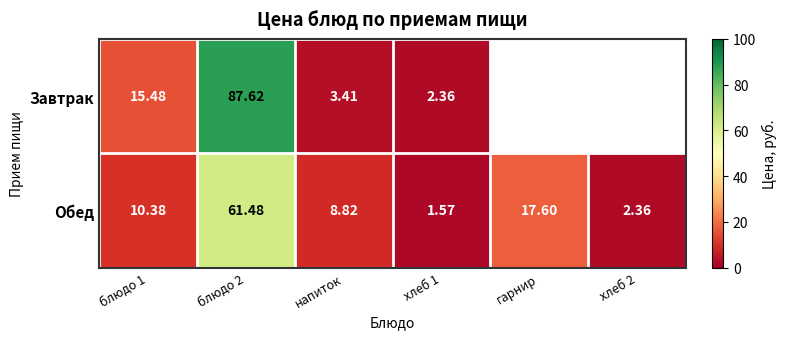

At which label is Обед closest to 31?

гарнир